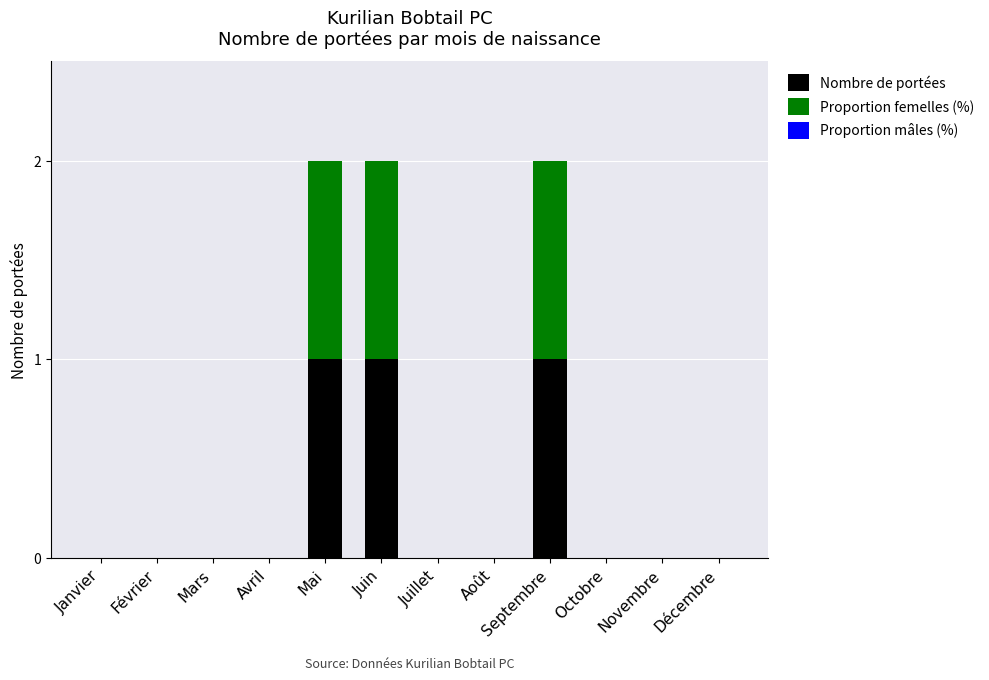

What is the sum of all Nombre de portées values?

3